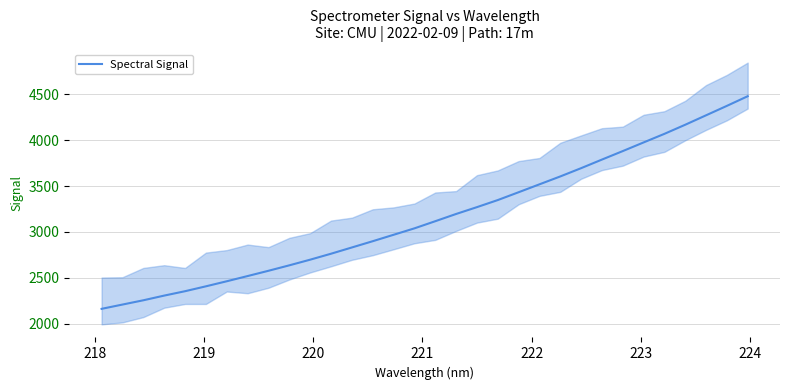

What is the maximum value for Spectral Signal?

4480.9